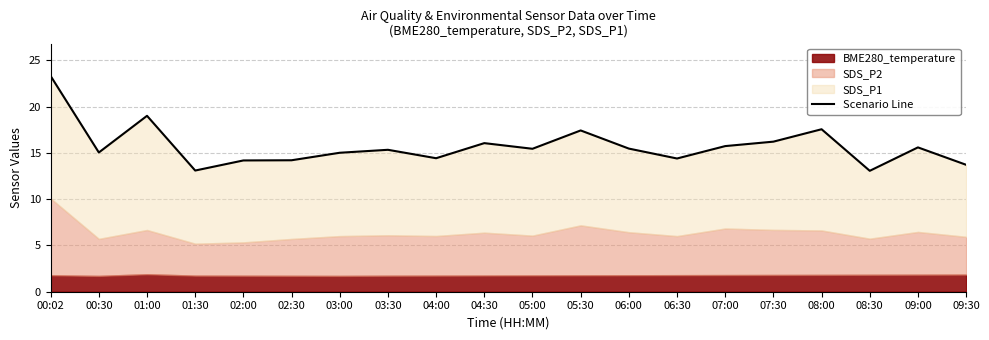

True or false: there are more than 1 points higher than both neighbors.

True